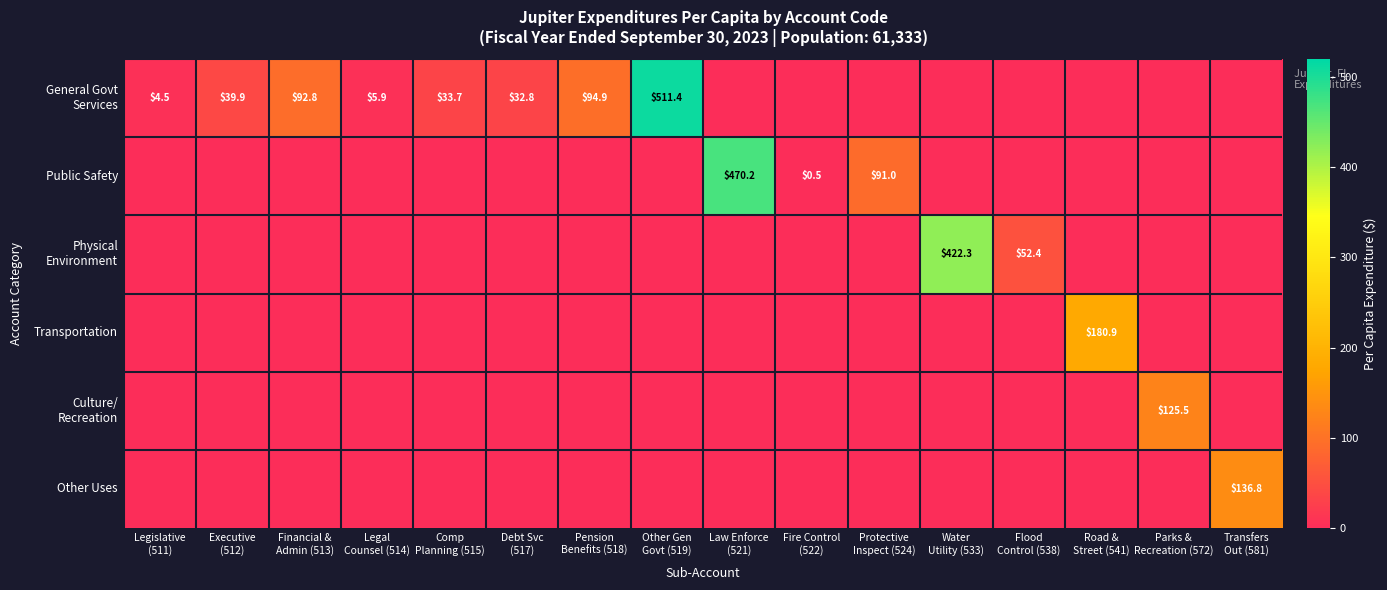

What is the spread (max minus min) of values at Law Enforce
(521)?

470.2